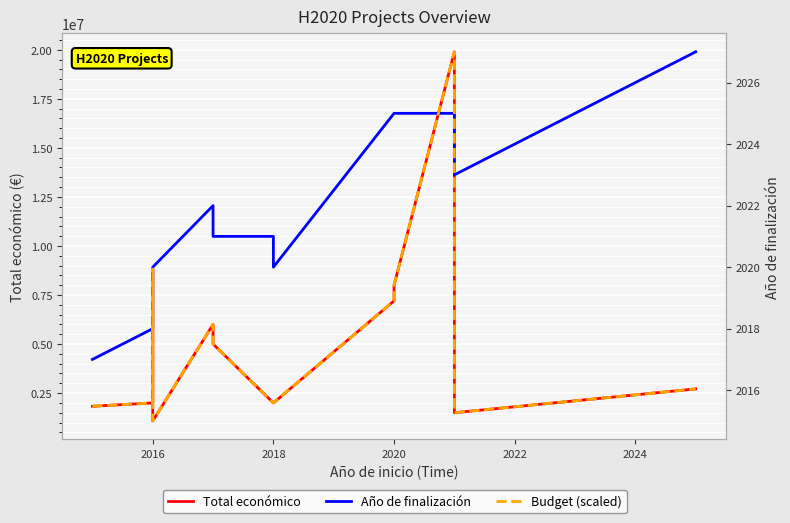

What is the difference between the highest and lowest values at 2016?

1995715.4